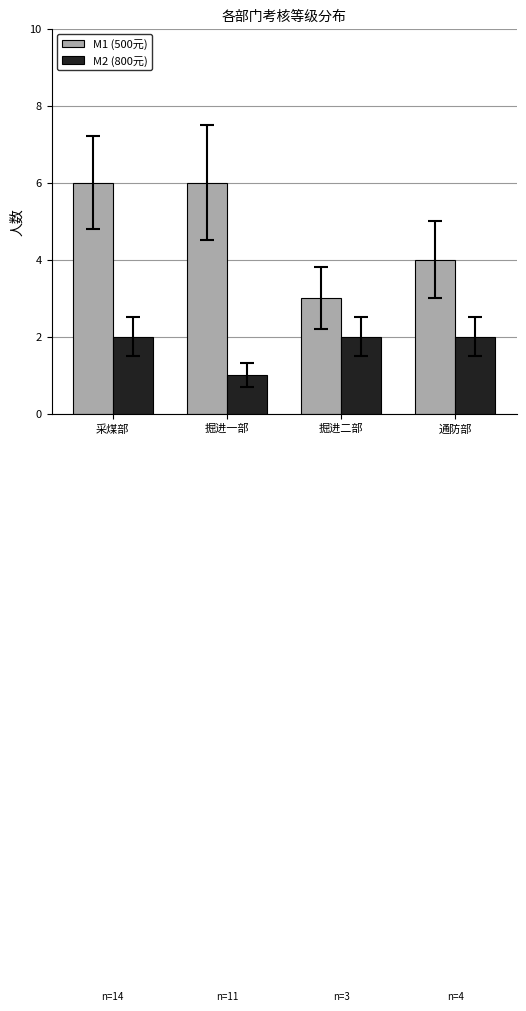

What position from the left is 掘进一部?

2